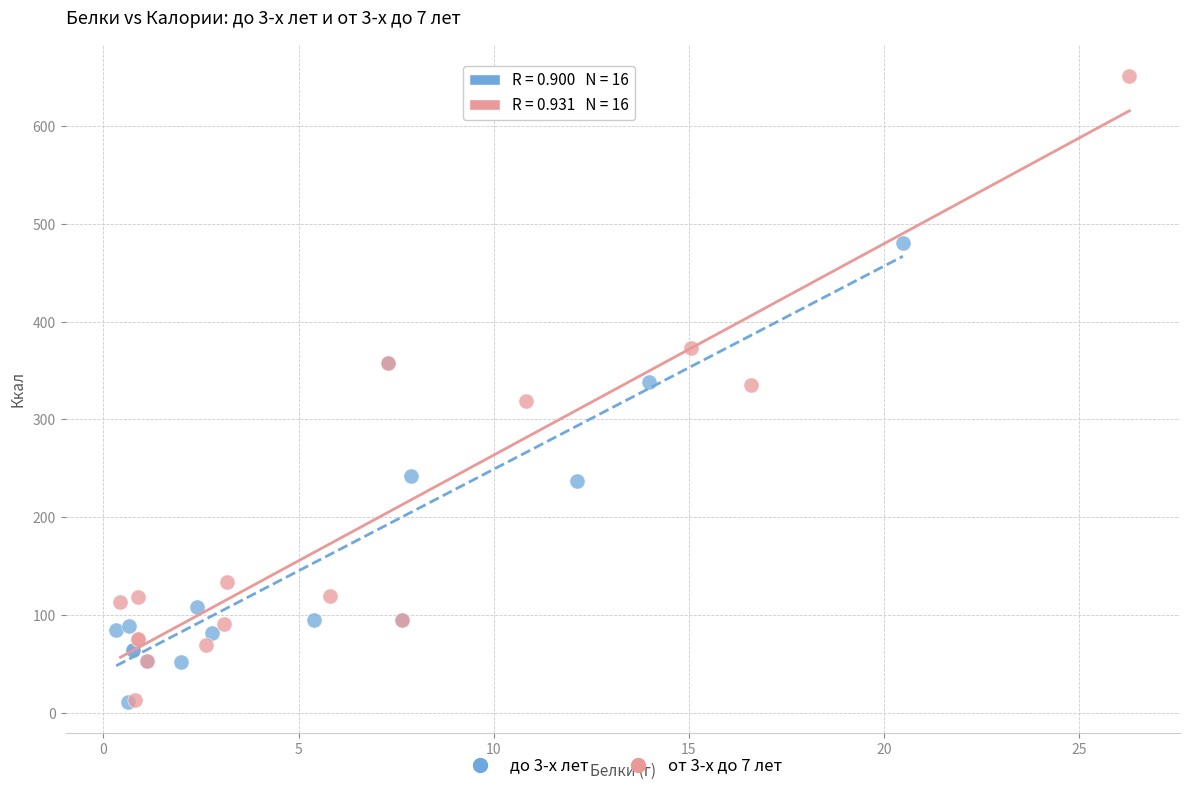

Which series reaches the maximum Y coordinate?

от 3-х до 7 лет